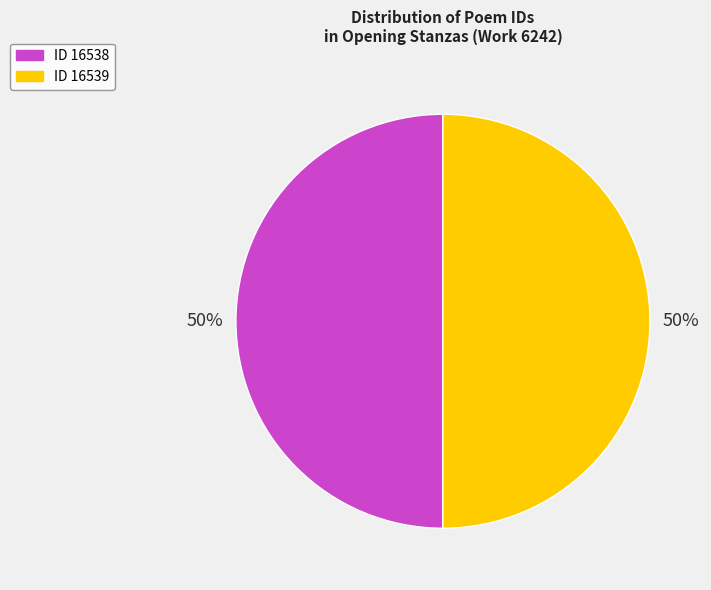

What is the ratio of the value at ID 16538 to the value at ID 16539?

1.0